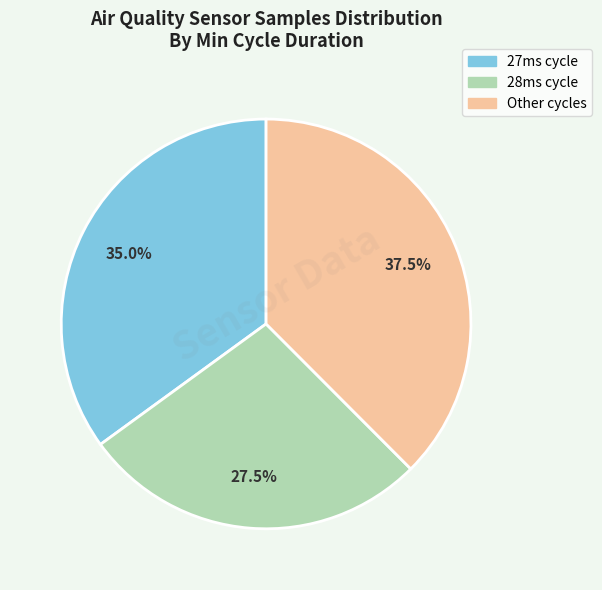

Is there any slice that represents more than half of the pie?

No